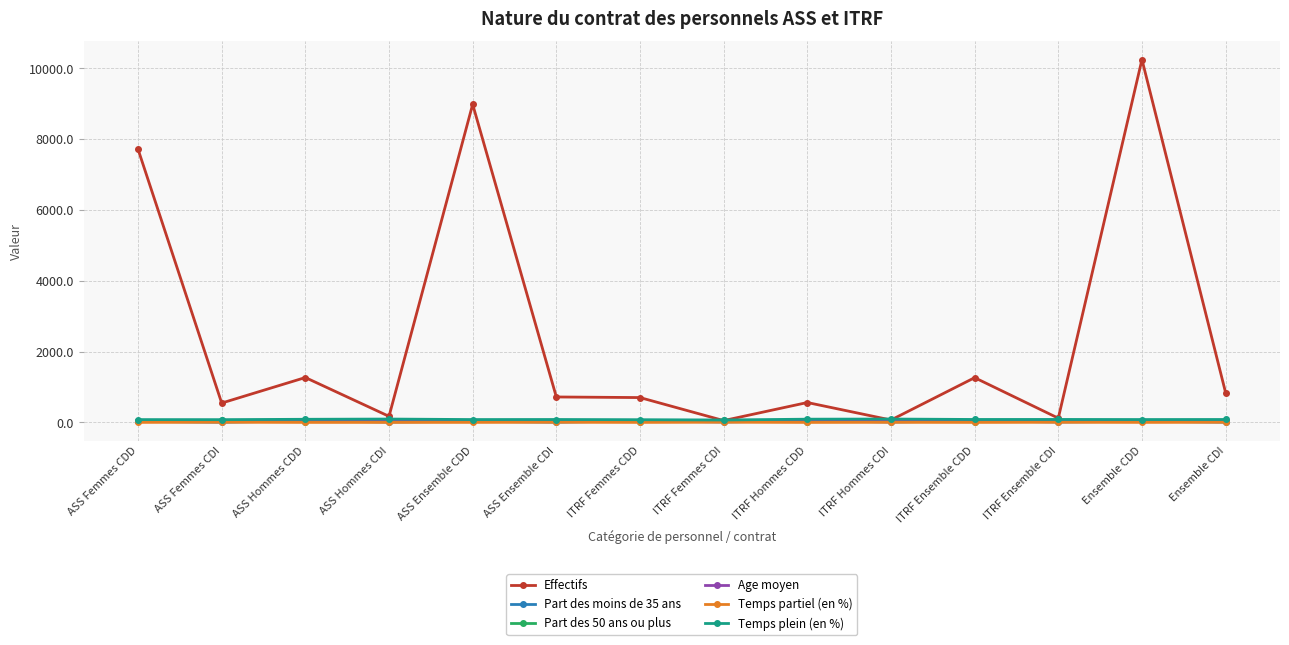

Read the Temps partiel (en %) value at ITRF Ensemble CDD.

0.5